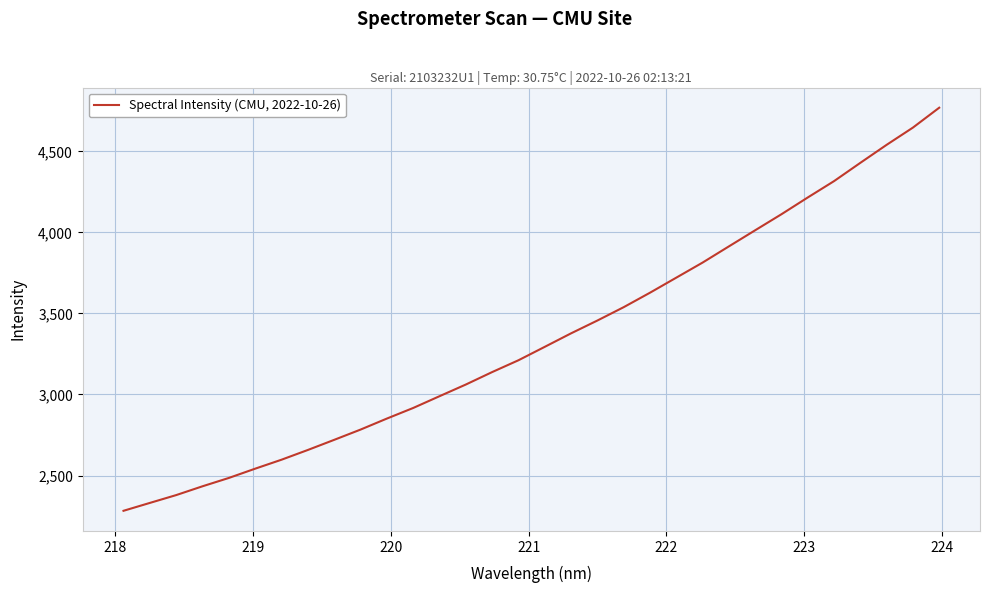

What is the smallest value displayed?

2282.3